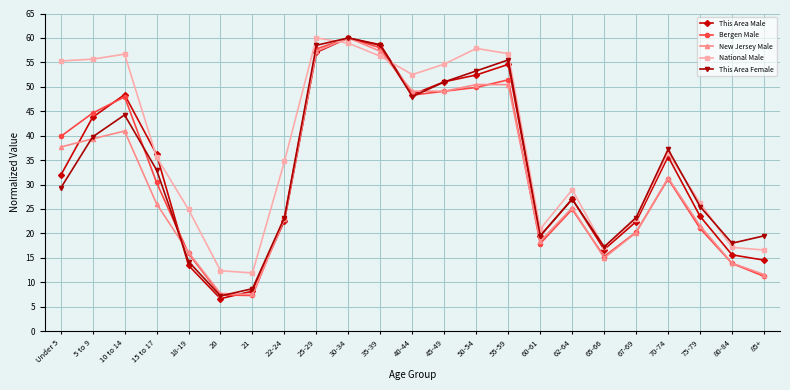

What is the difference between the maximum and minimum values in the This Area Female series?

52.8